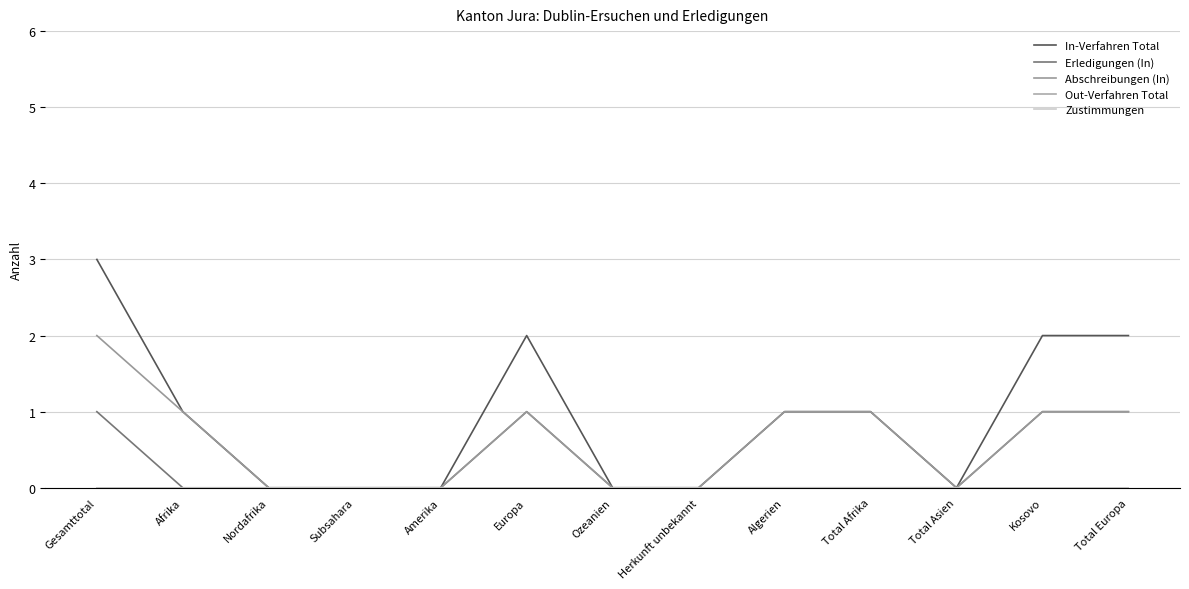

How many lines are shown in the chart?

5